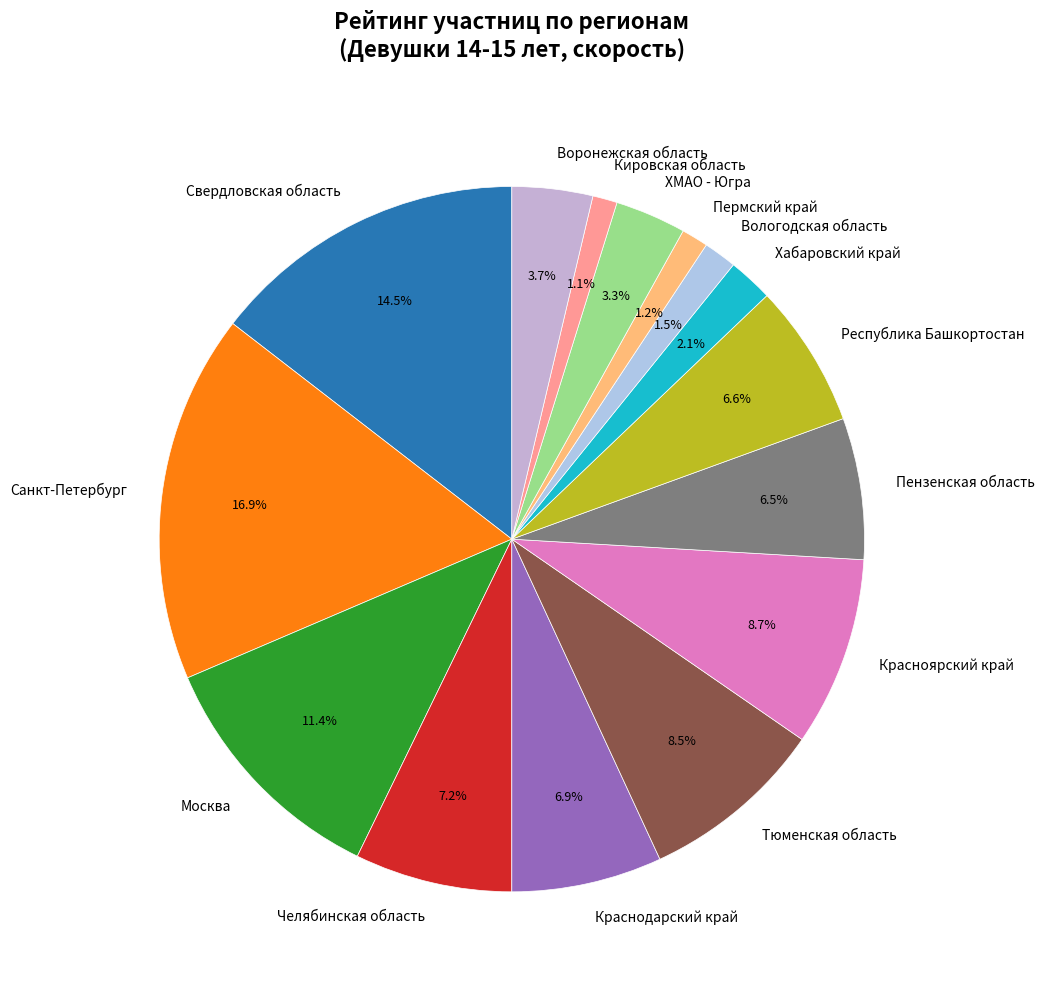

Approximately how many times larger is the value at Вологодская область compared to Воронежская область?

0.4